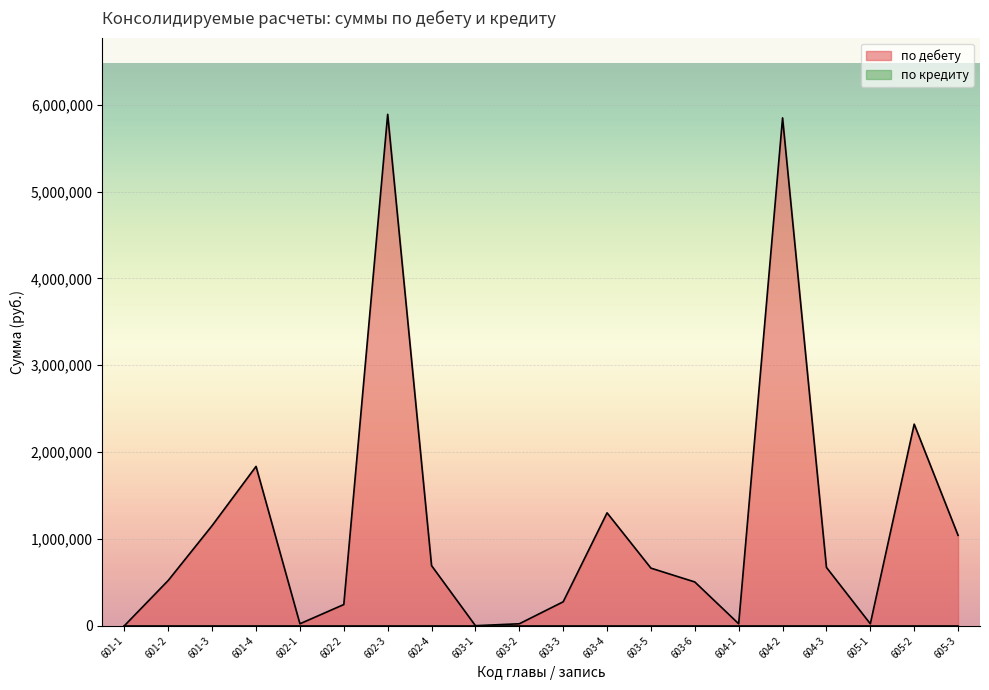

Rank the categories by value from lowest to highest.

601-1, 603-1, 602-1, 603-2, 604-1, 605-1, 602-2, 603-3, 603-6, 601-2, 603-5, 604-3, 602-4, 605-3, 601-3, 603-4, 601-4, 605-2, 604-2, 602-3